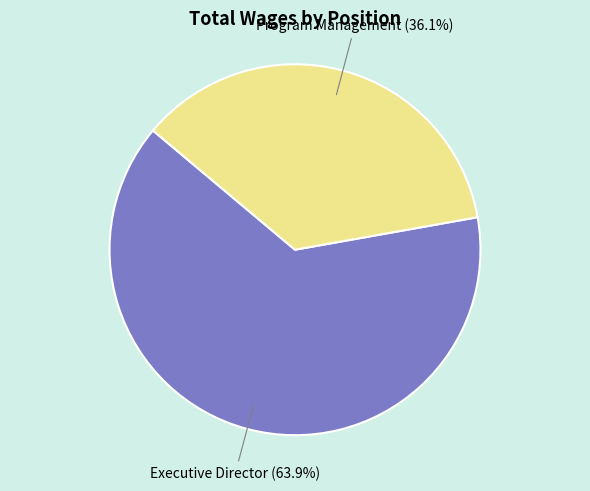

Rank the categories by value from highest to lowest.

Executive Director, Program Management